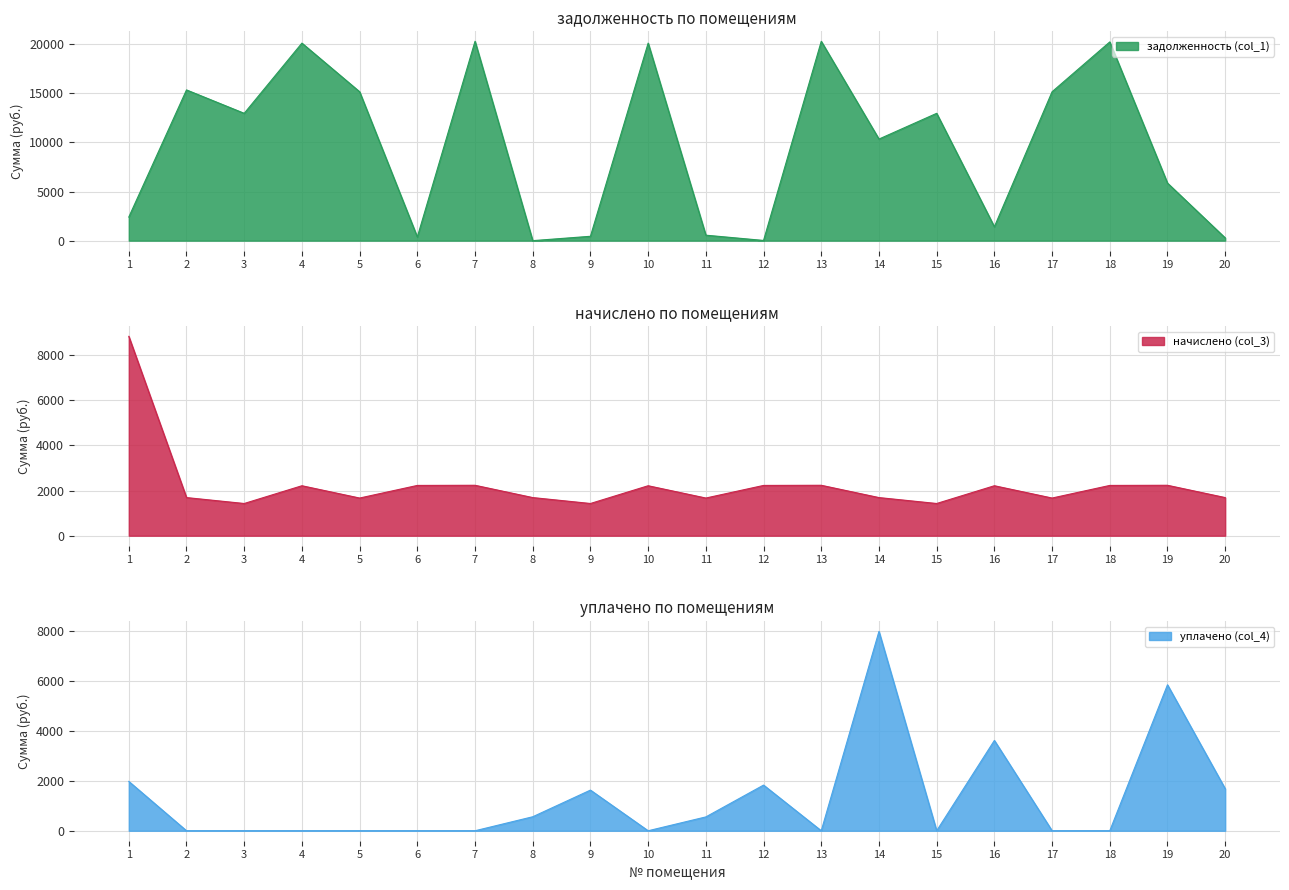

What is the value of the начислено (col_3) point at the 2nd from the left?

1687.4